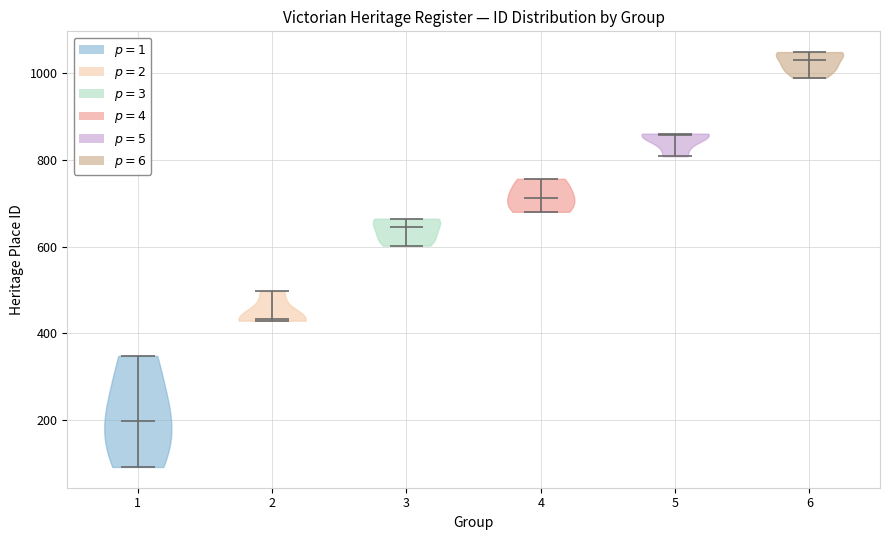

What is the highest point the violin at x = 6 reaches on the y-axis? The values are not printed on the chart, so give them approximately, as read against the axis.

1040